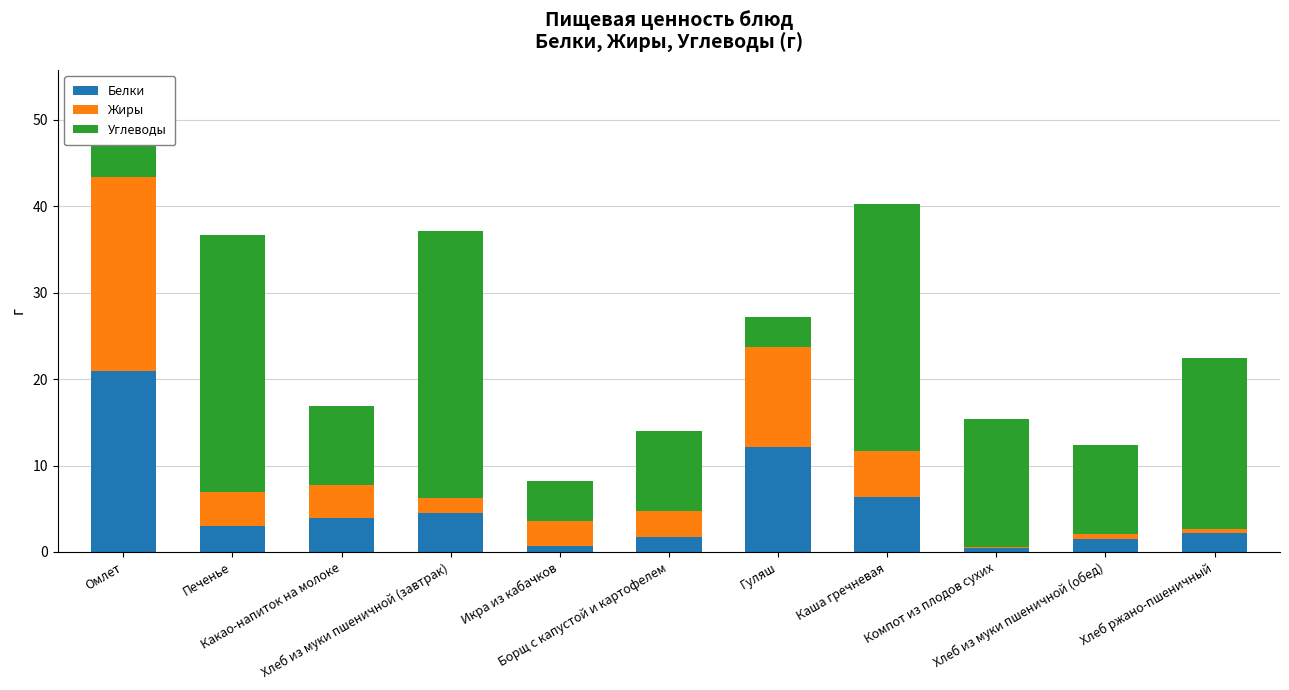

What is the maximum value for Белки?

20.9